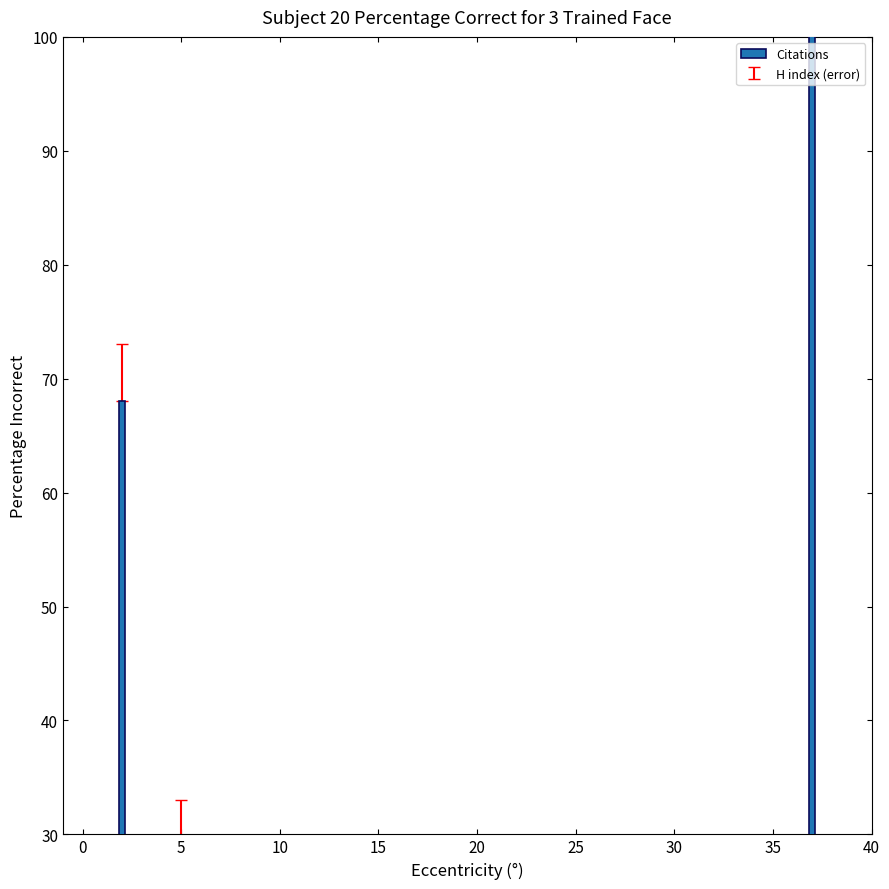

What is the ratio of the value at 5 to the value at 35?

2.3